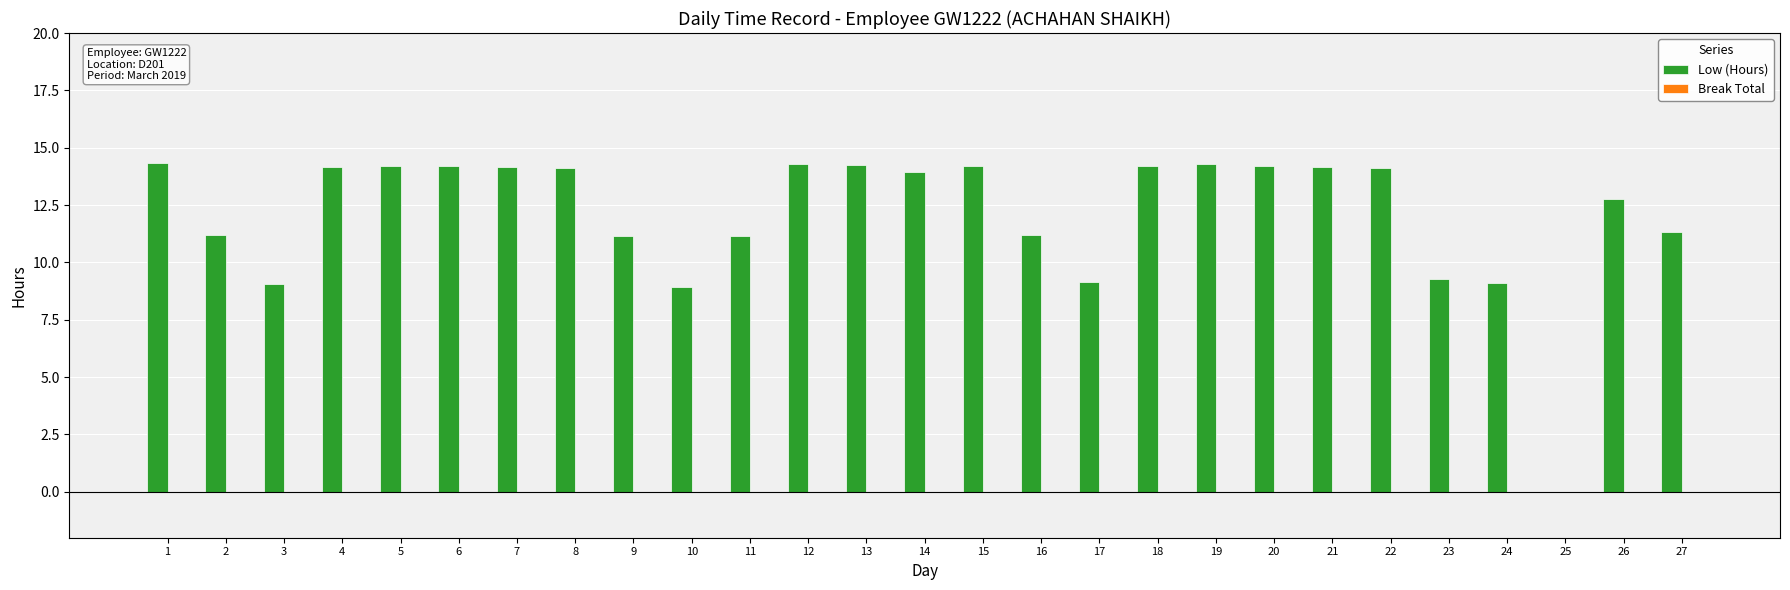

How many series are shown in this chart?

1